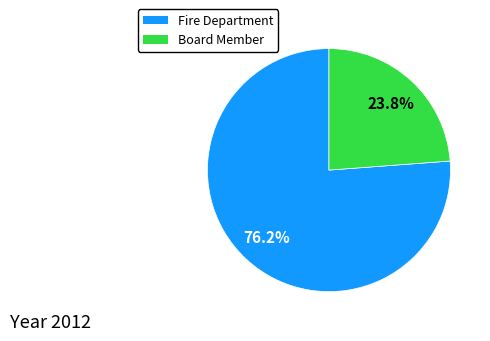

Which slice is the largest?

Fire Department